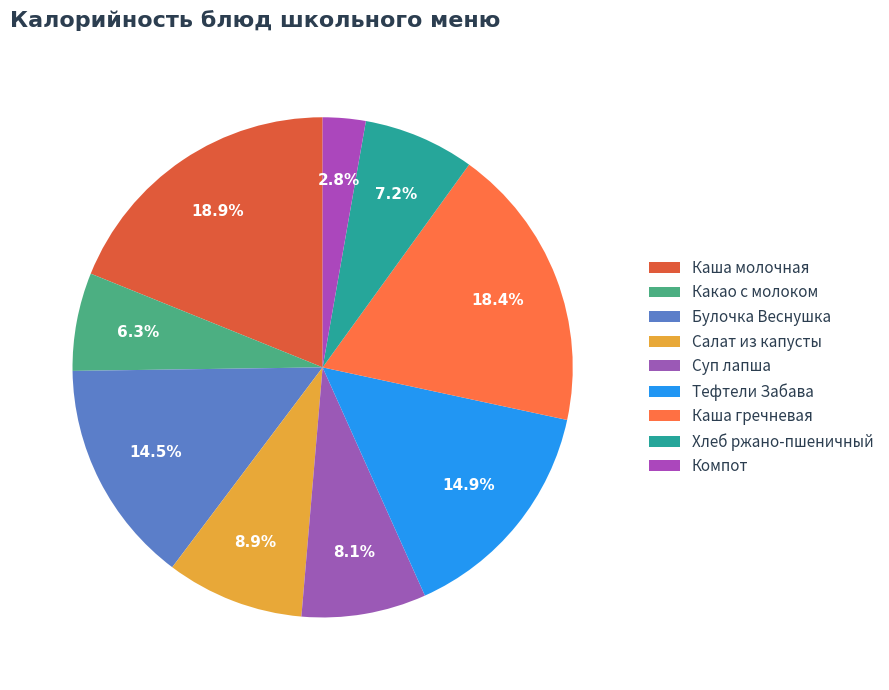

Count the number of slices in the pie.

9